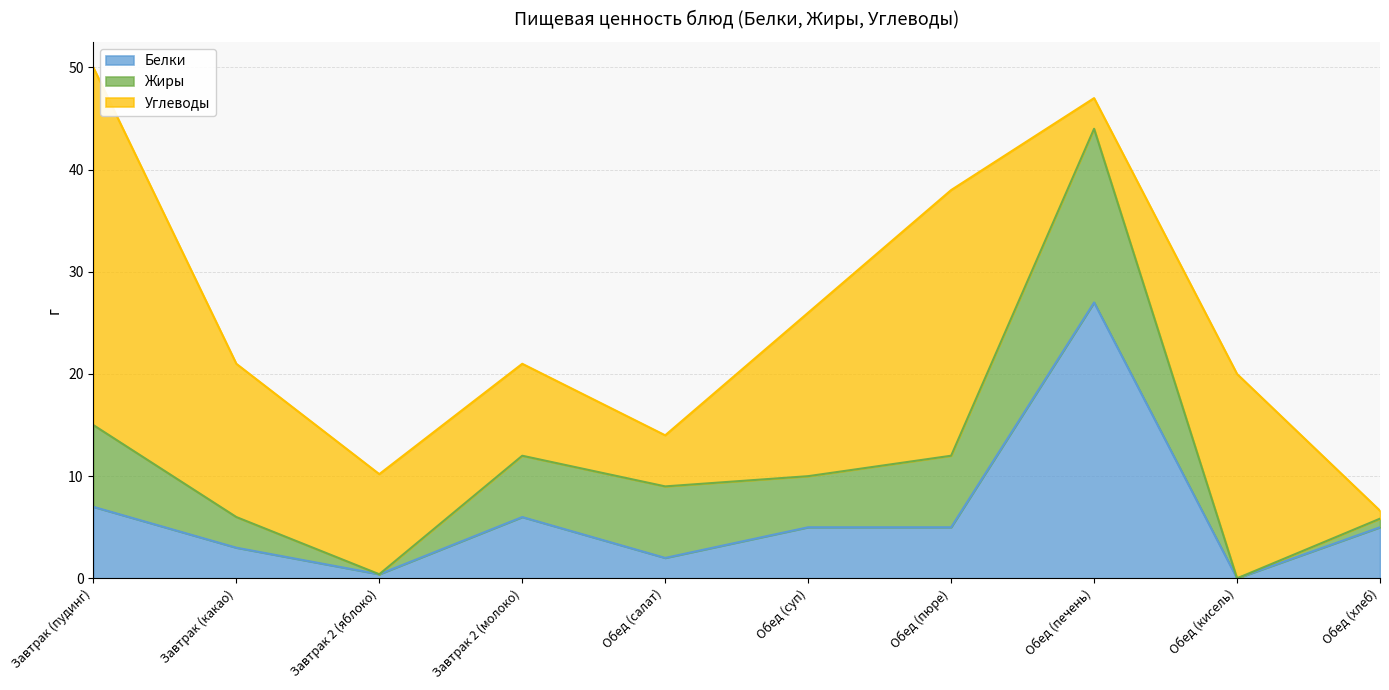

Which series has the largest total across all categories?

Углеводы